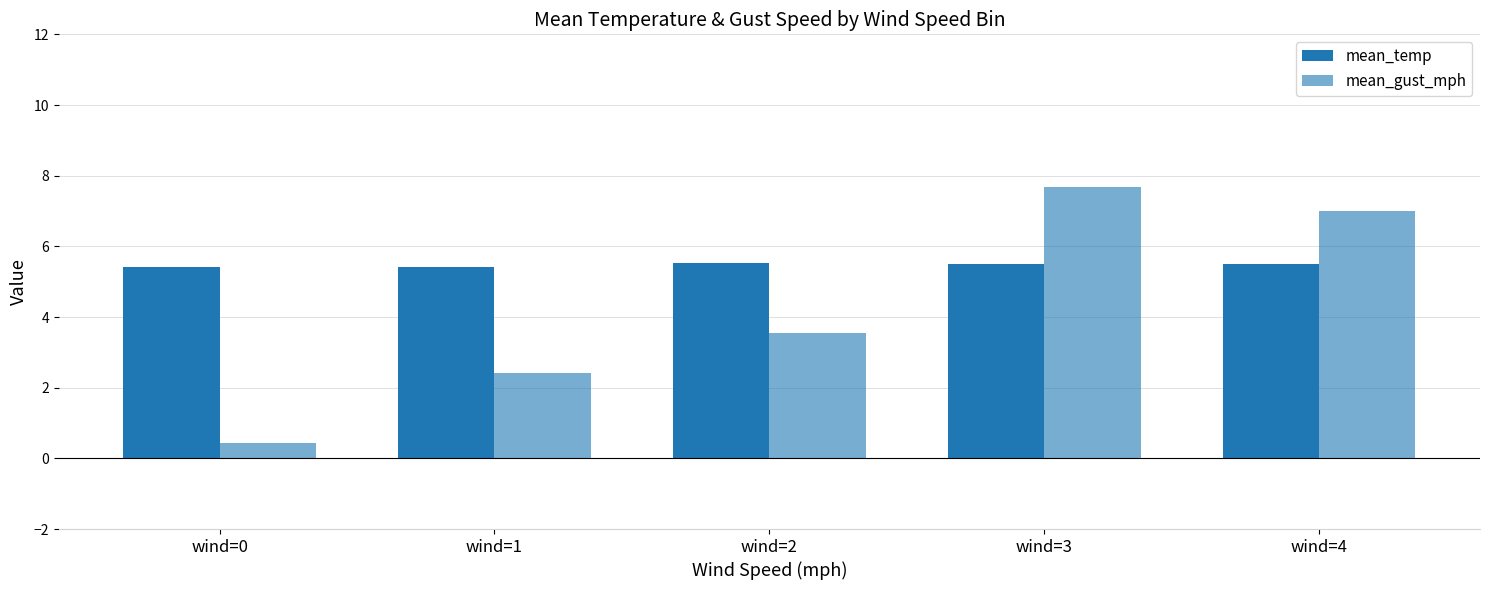

At which category does the chart reach its minimum across all series?

wind=0